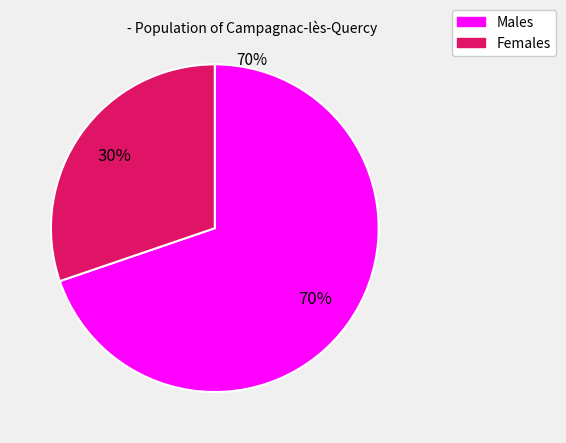

Does any single category account for the majority?

Yes